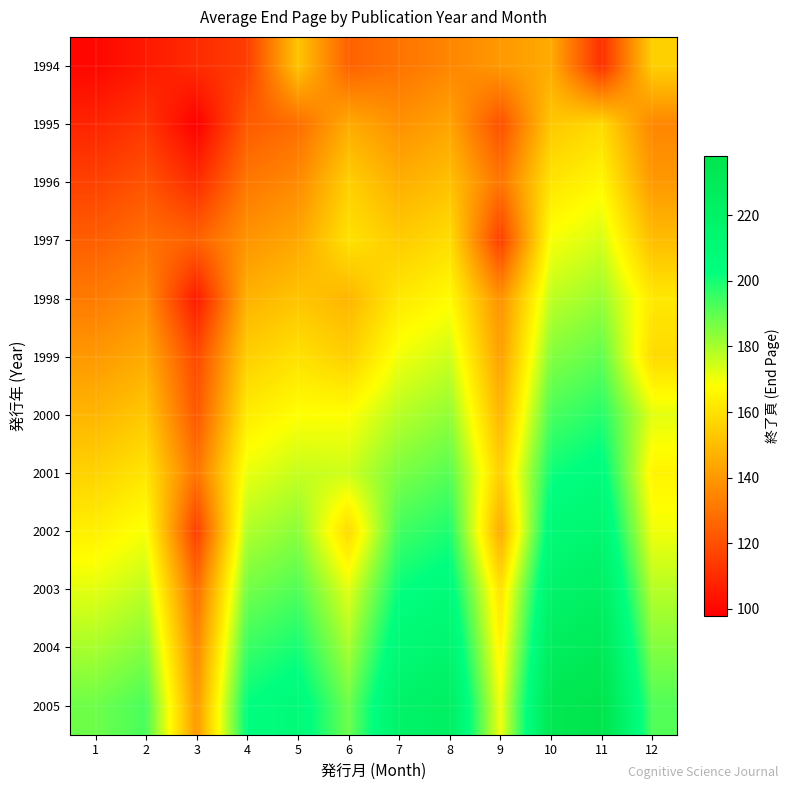

What is the total value across all series at 4?

1908